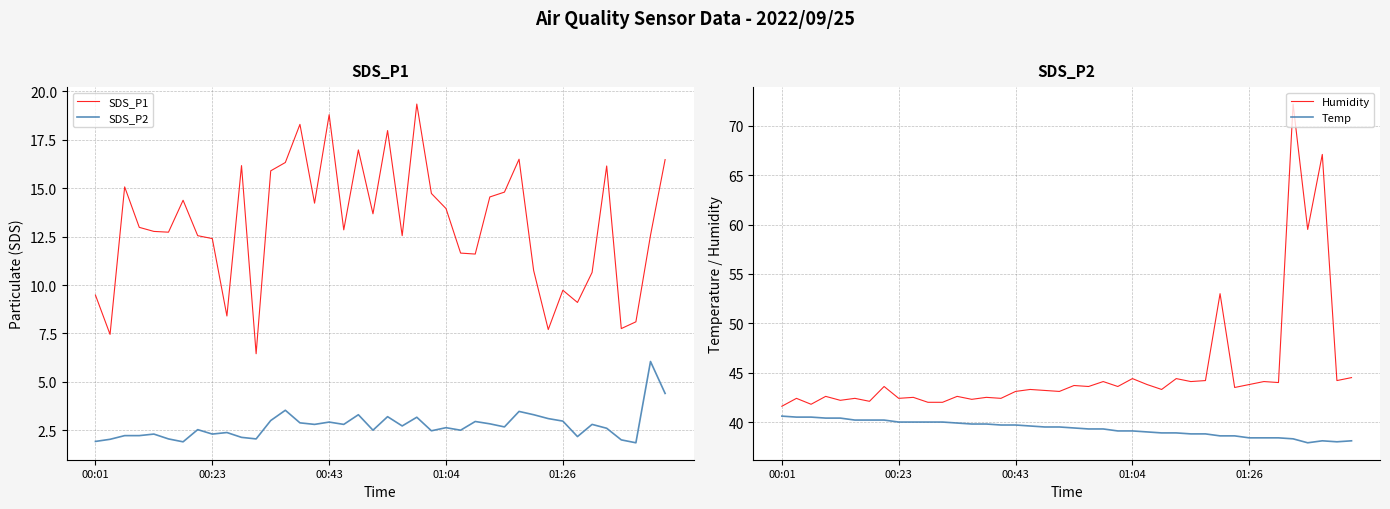

How many values in the Temp series exceed 39?

25